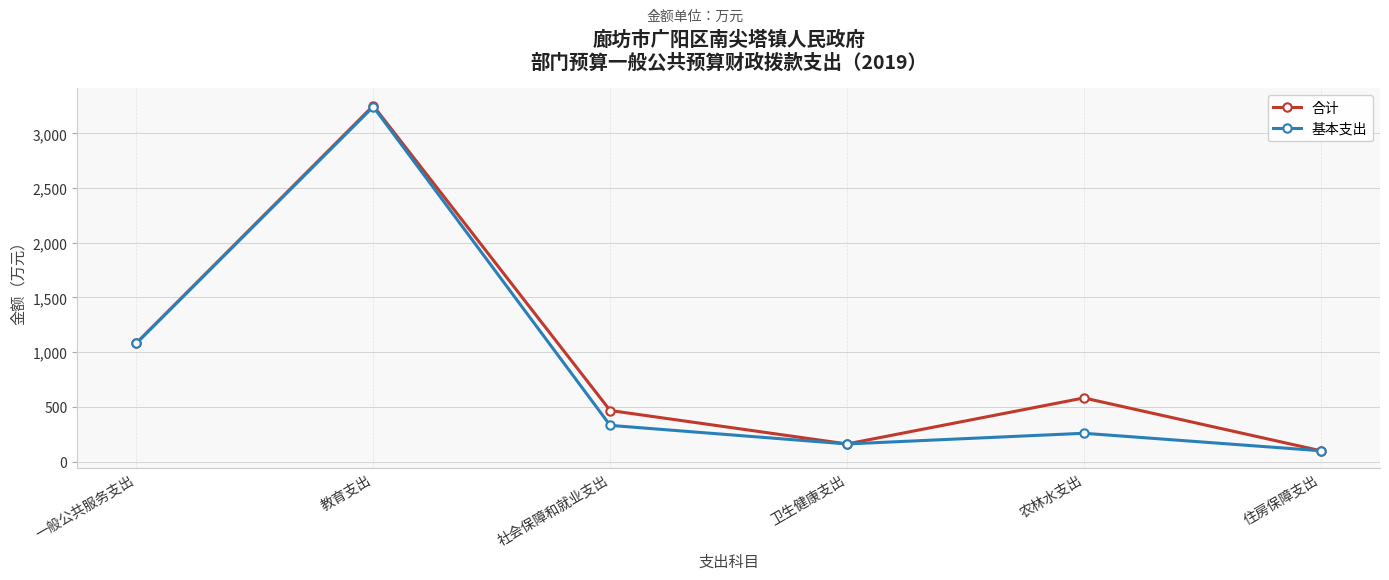

Which series has the largest total across all categories?

合计